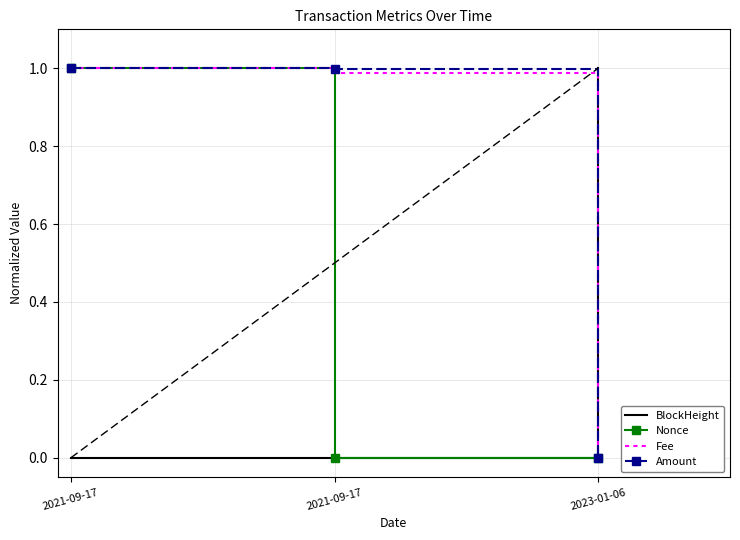

What is the greatest value displayed?

1.0